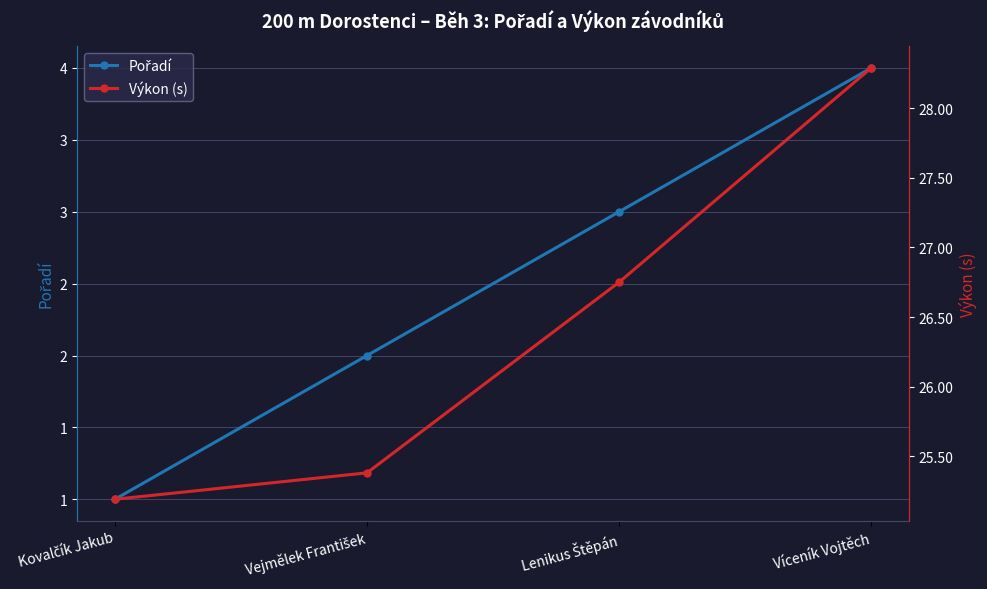

What are all the series names shown in the legend?

Pořadí, Výkon (s)